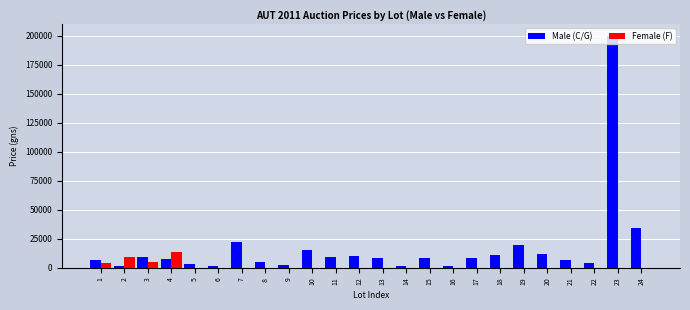

Which series has the largest range (max minus min)?

Male (C/G)